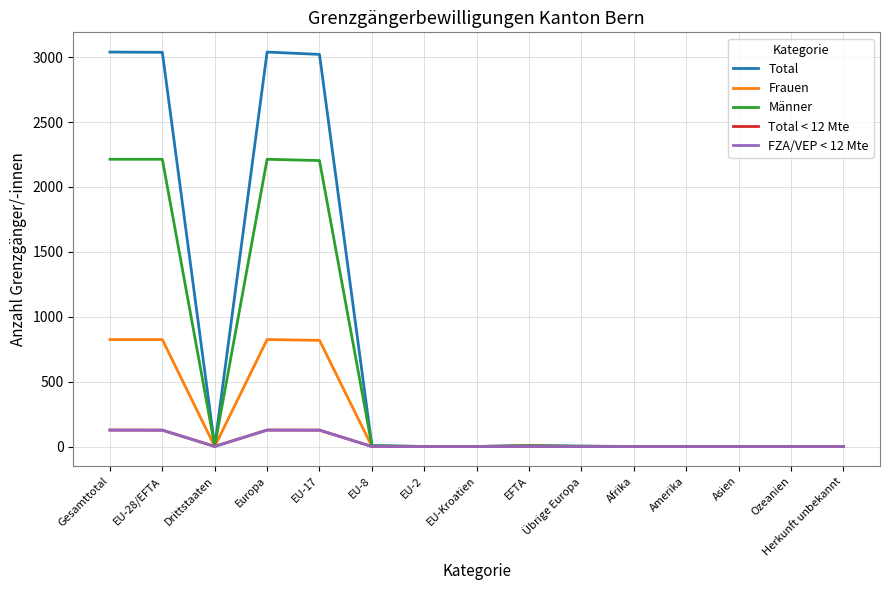

Which series has the largest range (max minus min)?

Total